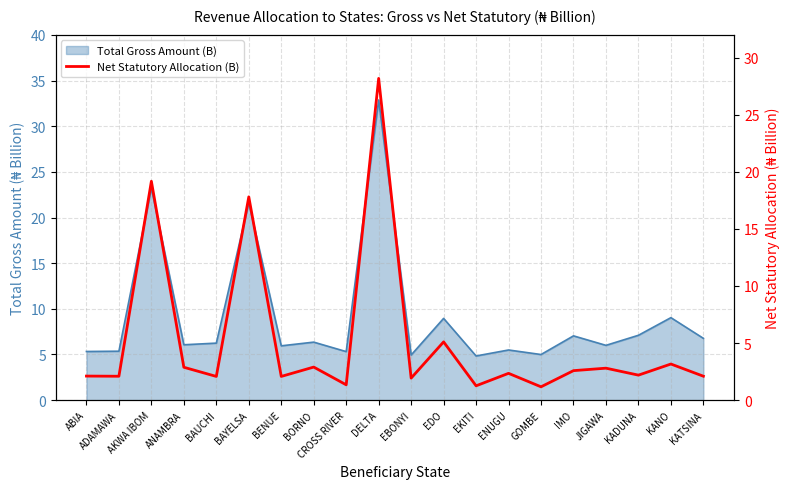

What is the minimum value shown in the chart?

1.2